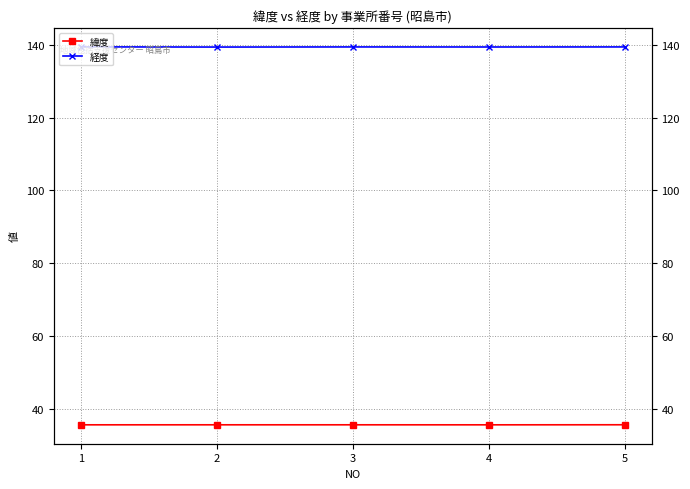

Count the number of categories in the chart.

5